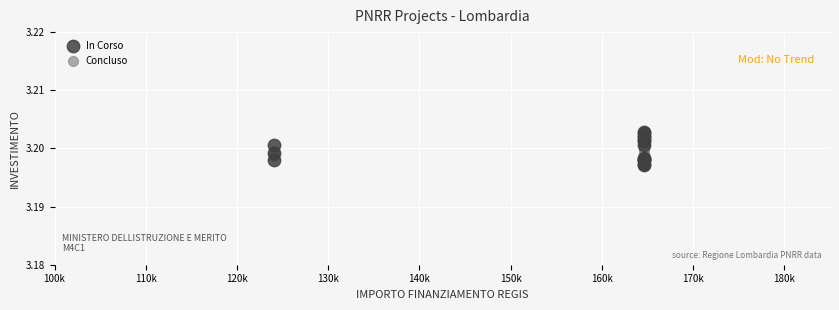

Which series has the widest spread of Y values?

In Corso